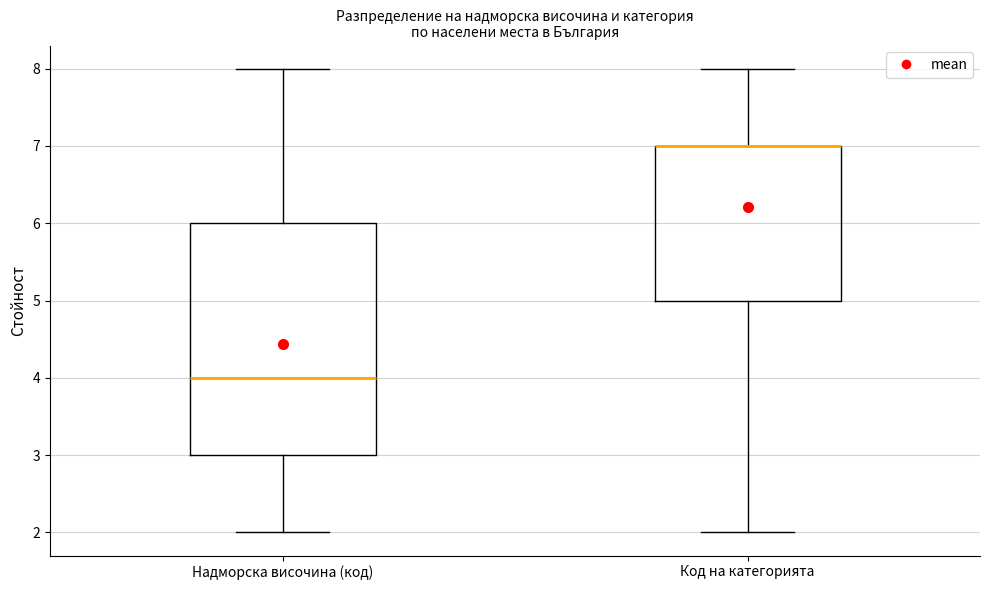

Where does the upper whisker of the box for Код на категорията end on the y-axis? The values are not printed on the chart, so give them approximately, as read against the axis.

8